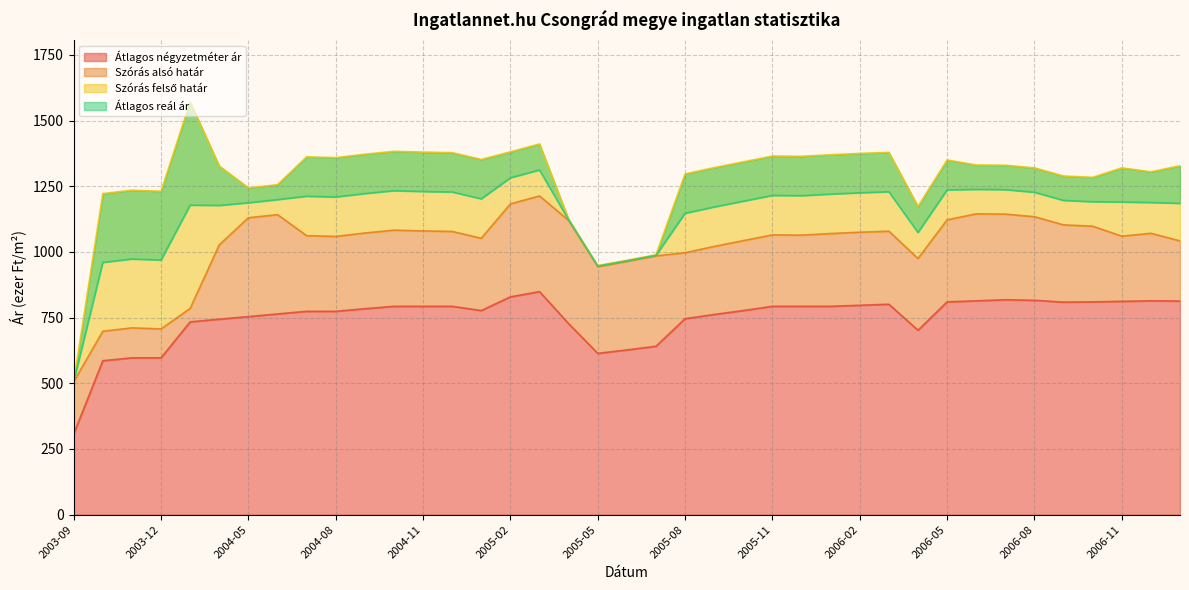

What is the difference between the maximum and minimum values in the Szórás alsó határ series?

707